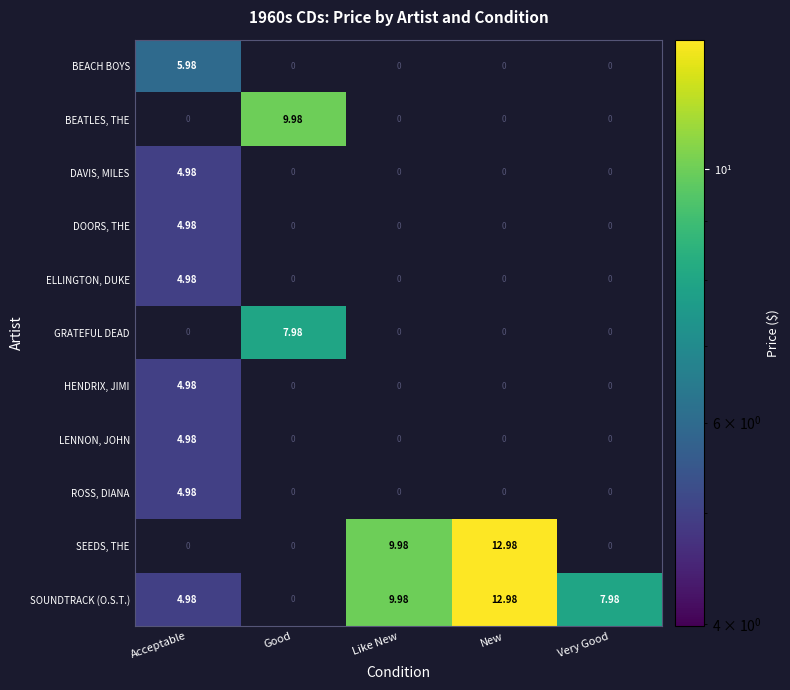

True or false: BEATLES, THE has a value of 4.8 at Good.

False